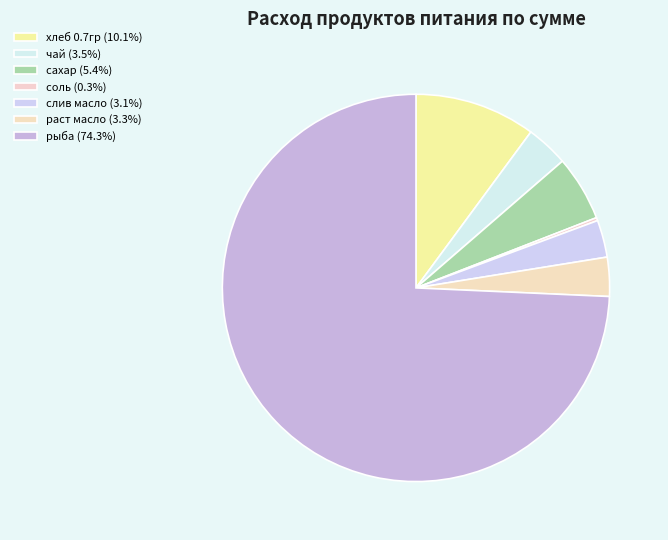

Is there any slice that represents more than half of the pie?

Yes